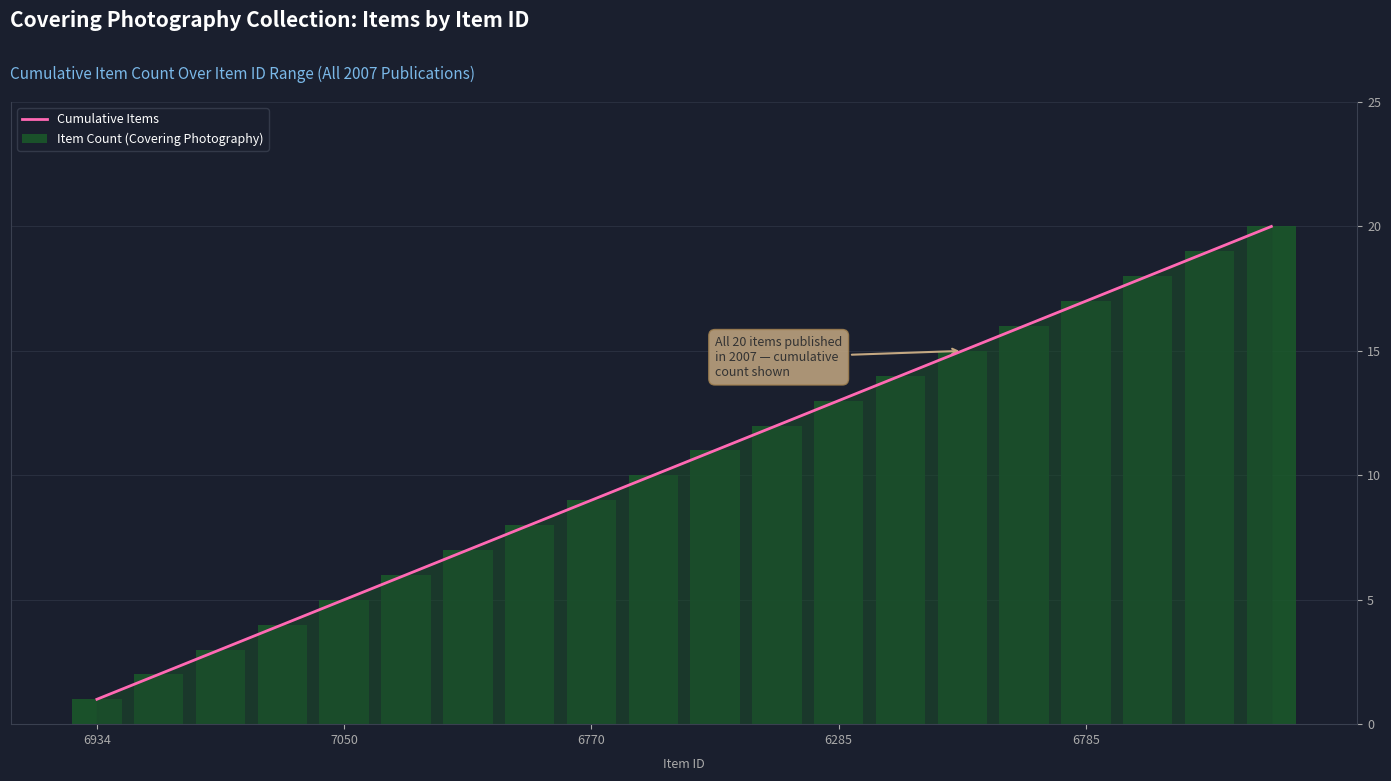

Is the value of Cumulative Items at 9 greater than the value of Item Count (Covering Photography) at 11?

No